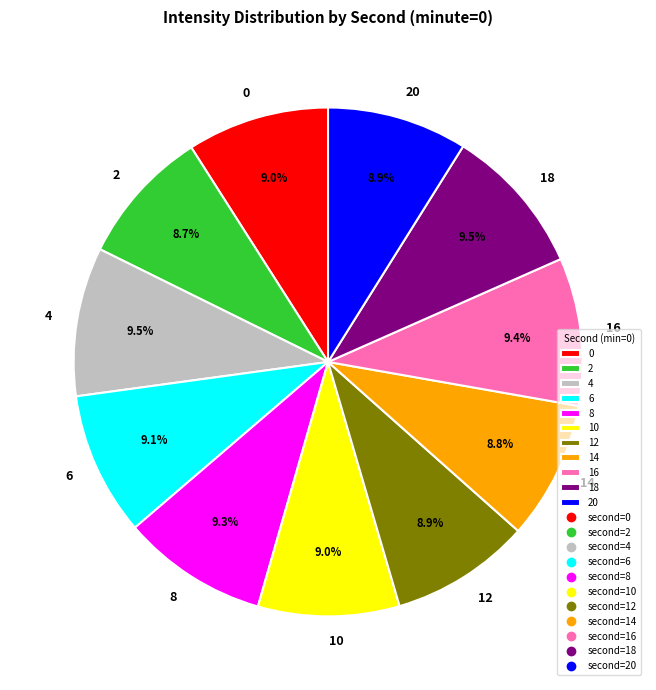

What is the ratio of the value at 6 to the value at 0?

1.0